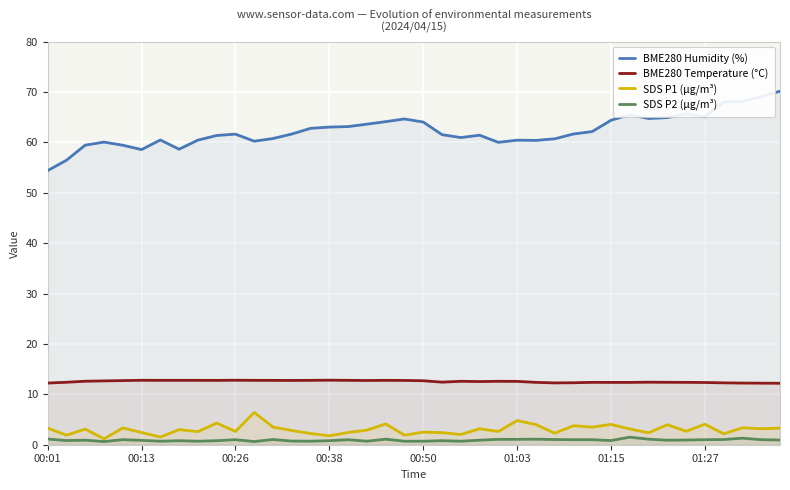

True or false: BME280 Temperature (°C) and BME280 Humidity (%) intersect in this chart.

False